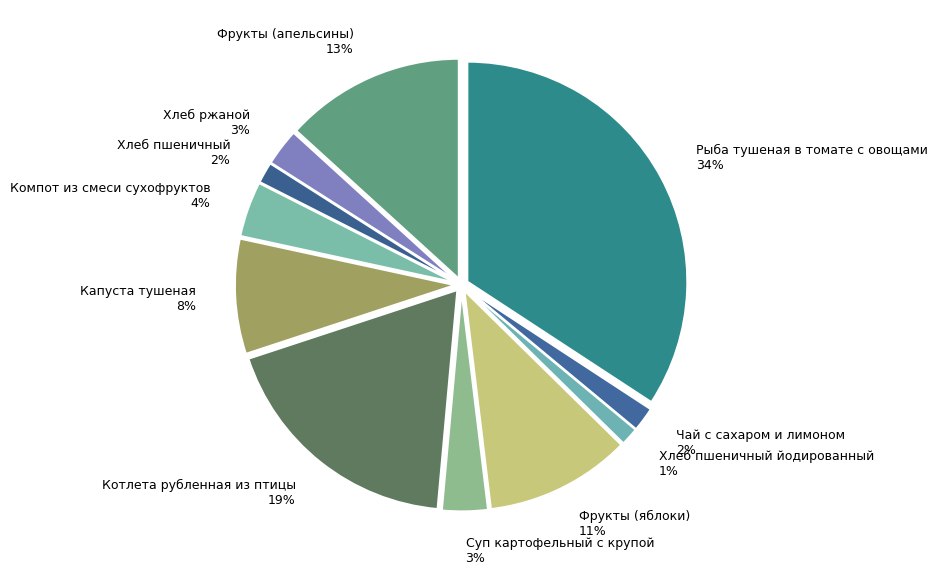

Do Фрукты (апельсины) and Фрукты (яблоки) together represent more than half of the pie?

No